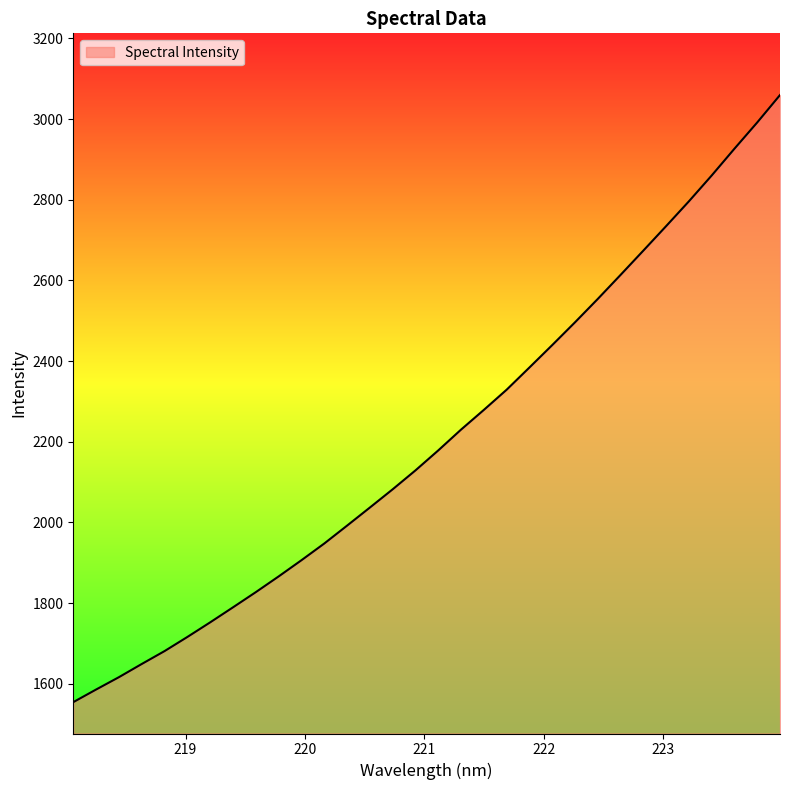

What is the difference between the maximum and minimum values?

1504.8